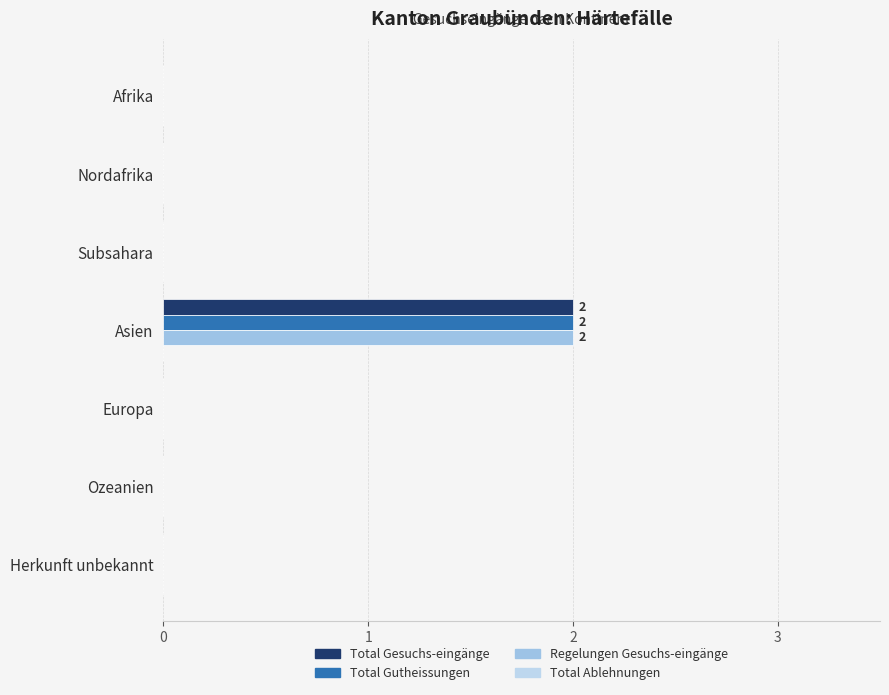

What is the sum of all Total Gesuchs-eingänge values?

2